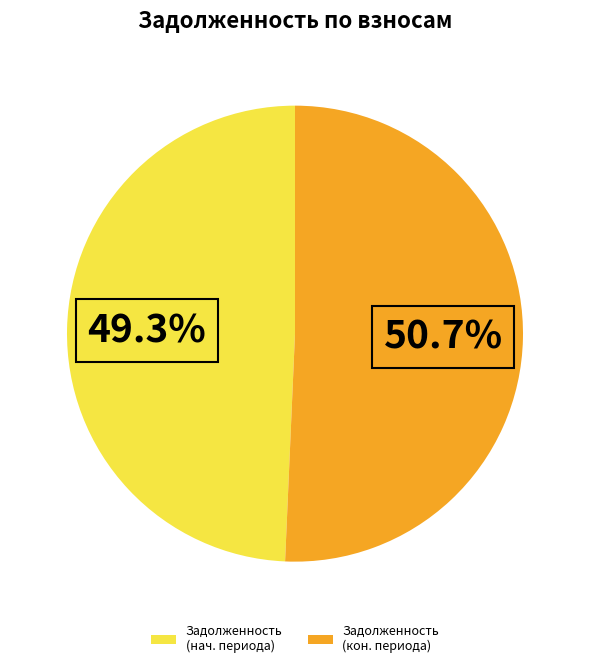

How many segments does this pie chart have?

2